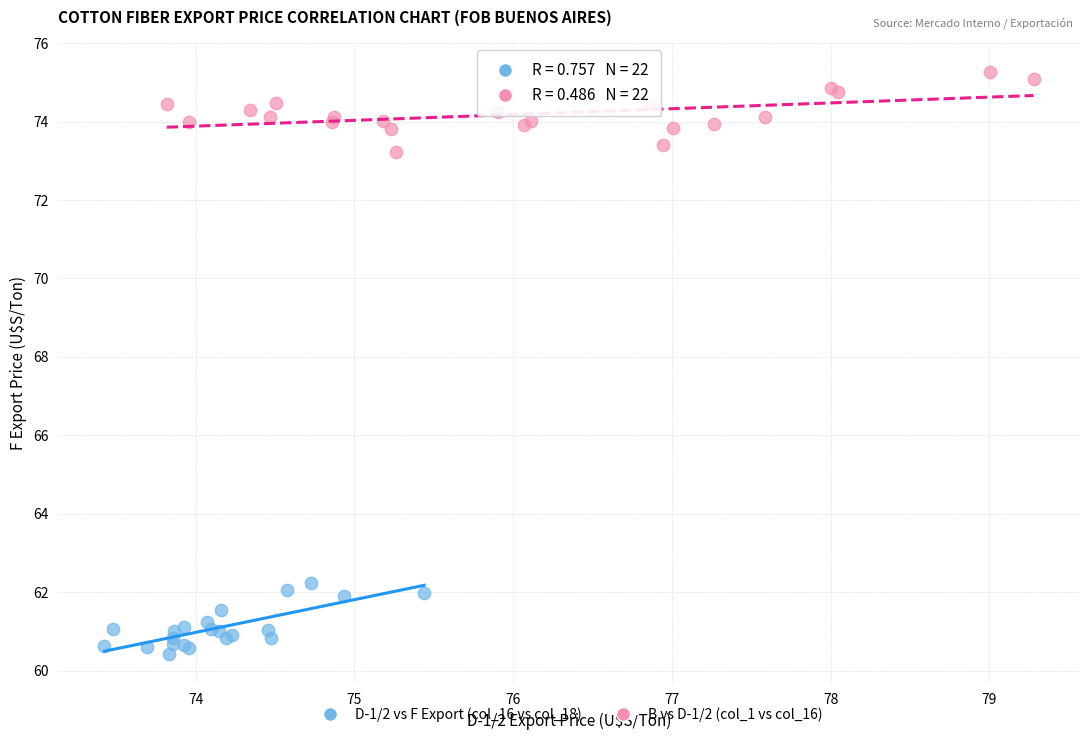

Which series reaches the minimum Y coordinate?

D-1/2 vs F Export (col_16 vs col_18)